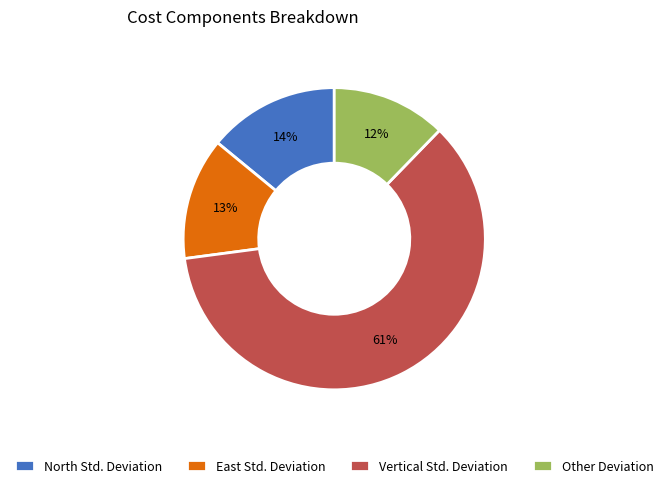

Which category has the biggest portion of the pie?

Vertical Std. Deviation